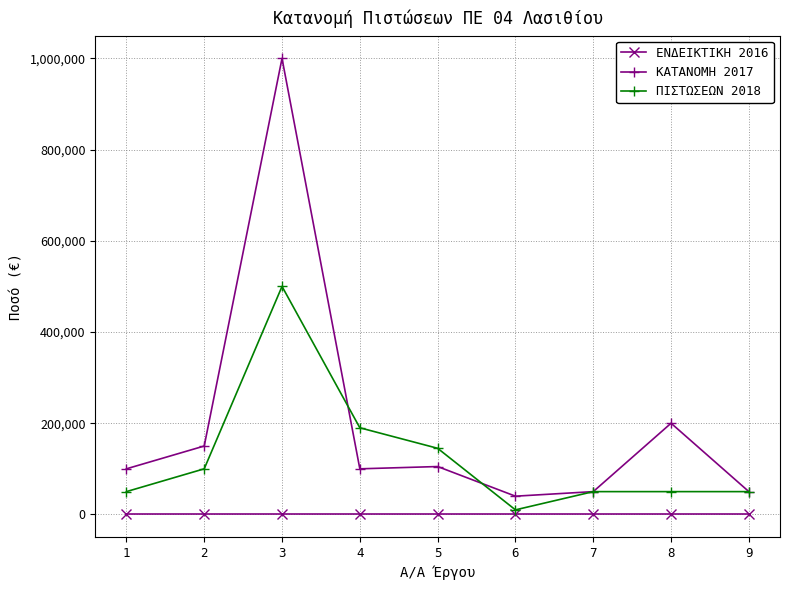

What is the greatest value displayed?

1000000